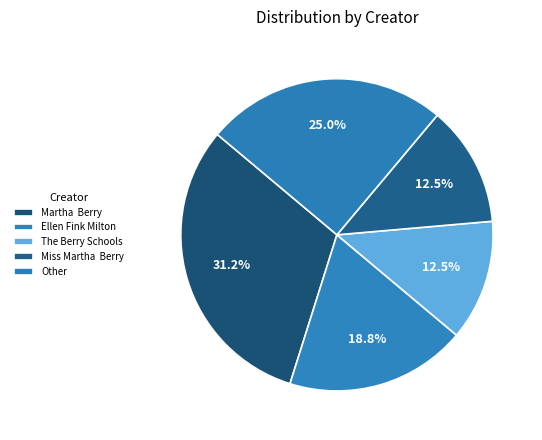

How many segments does this pie chart have?

5